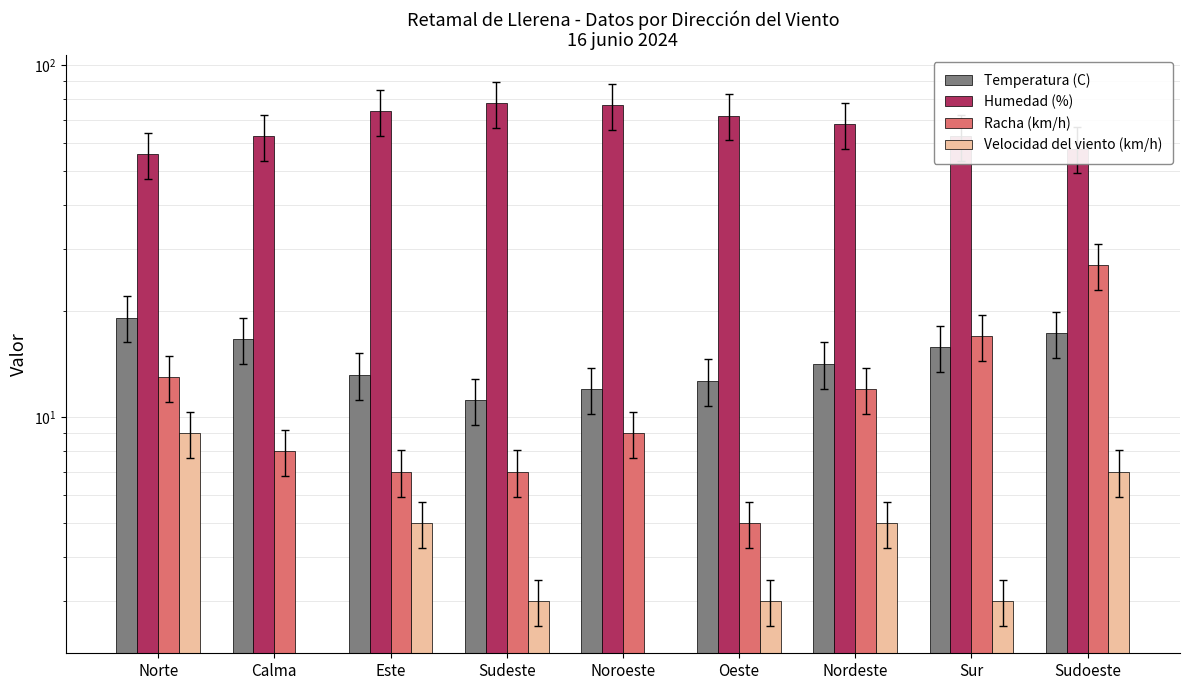

Which series has the widest spread of values?

Humedad (%)